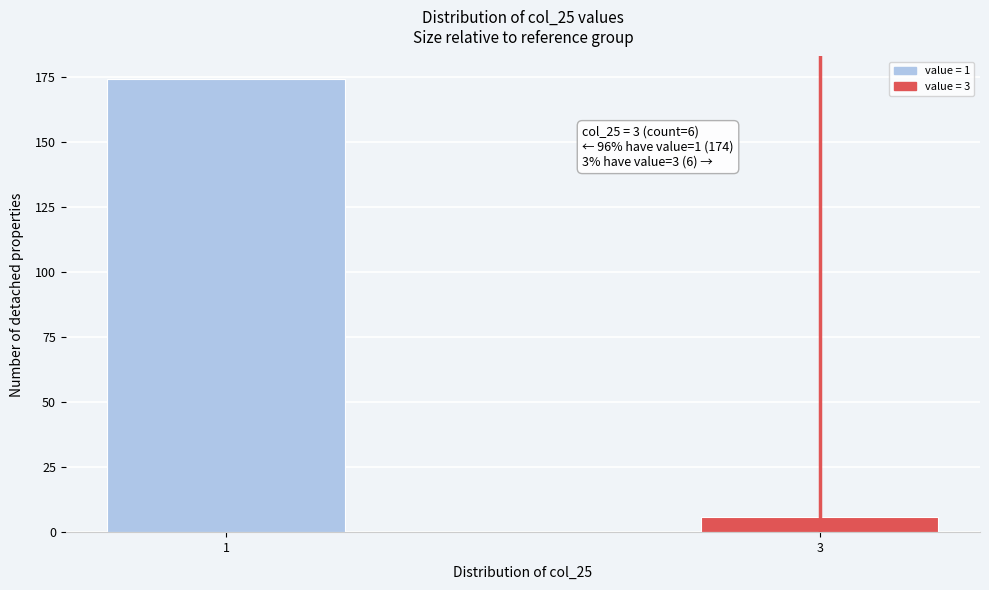

Reading right to left, what are all the values shown in this chart?

6	174